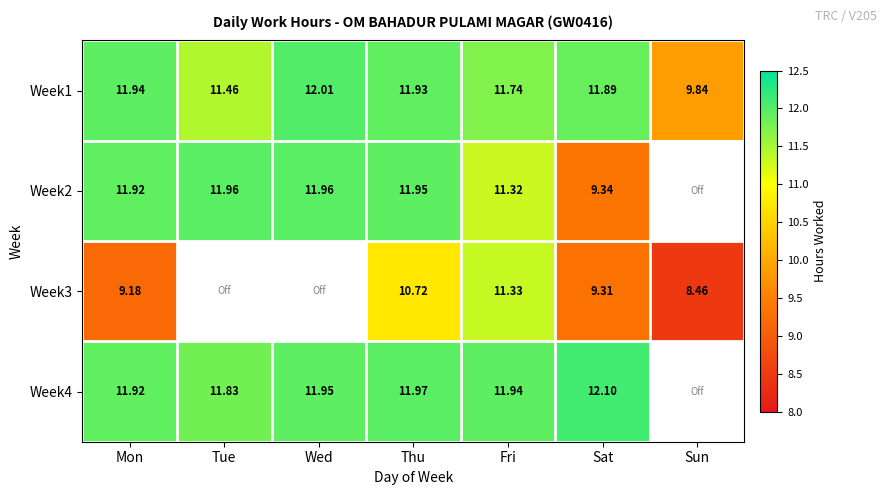

At which label does Week1 reach its minimum?

Sun